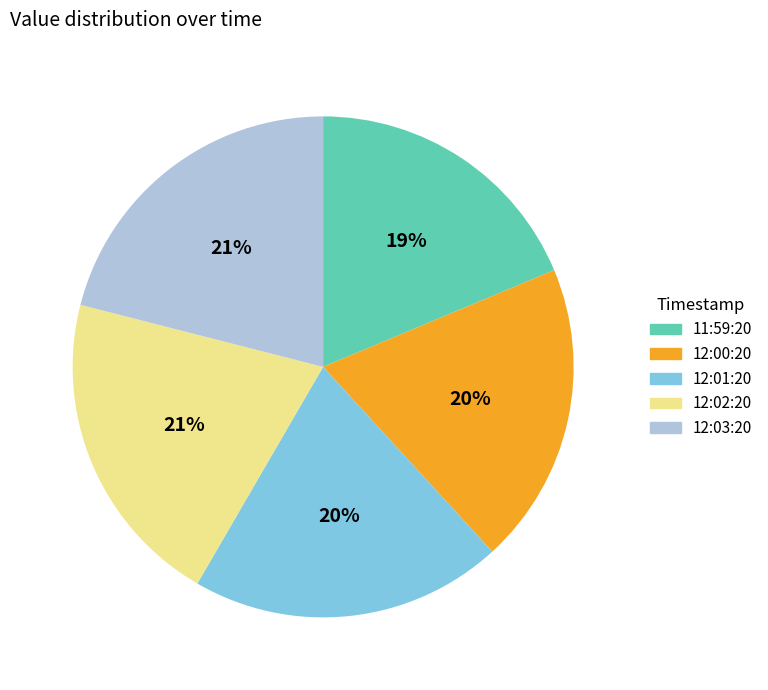

Is there a majority slice in this chart?

No